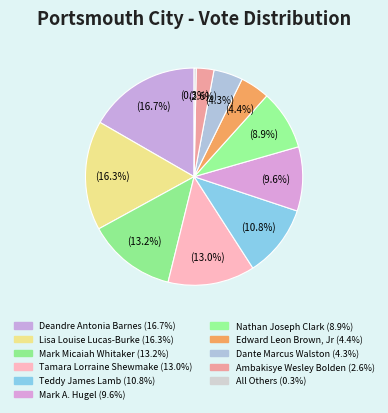

Approximately how many times larger is the value at Edward Leon Brown, Jr compared to Mark A. Hugel?

0.5